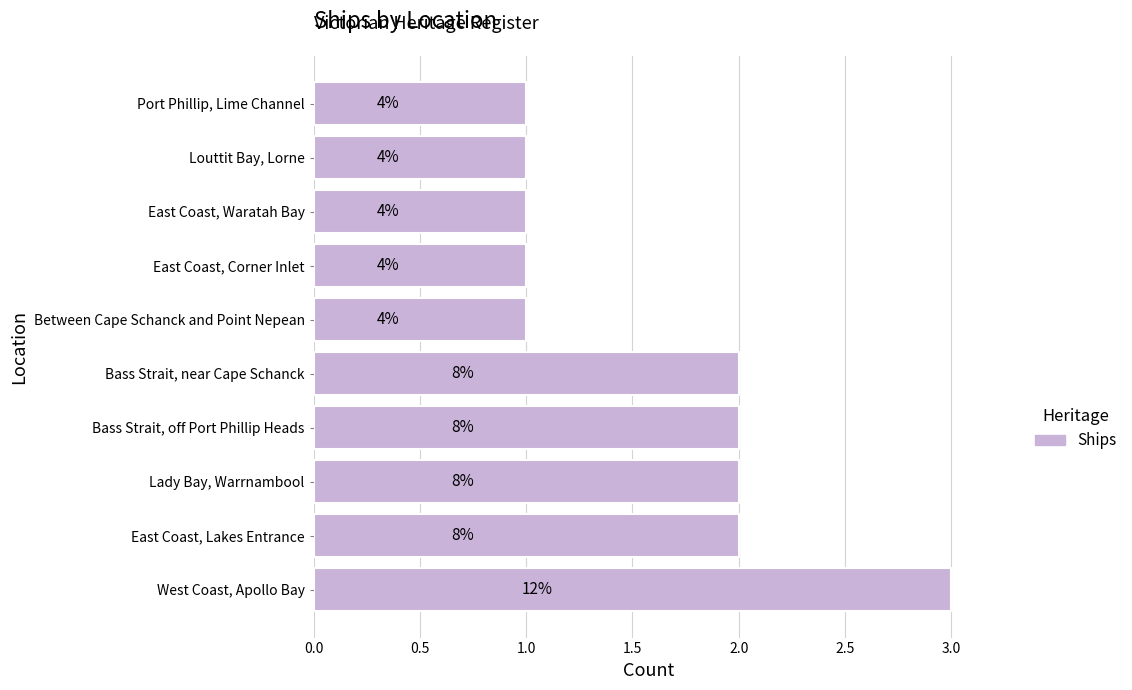

Does the chart contain any negative values?

No